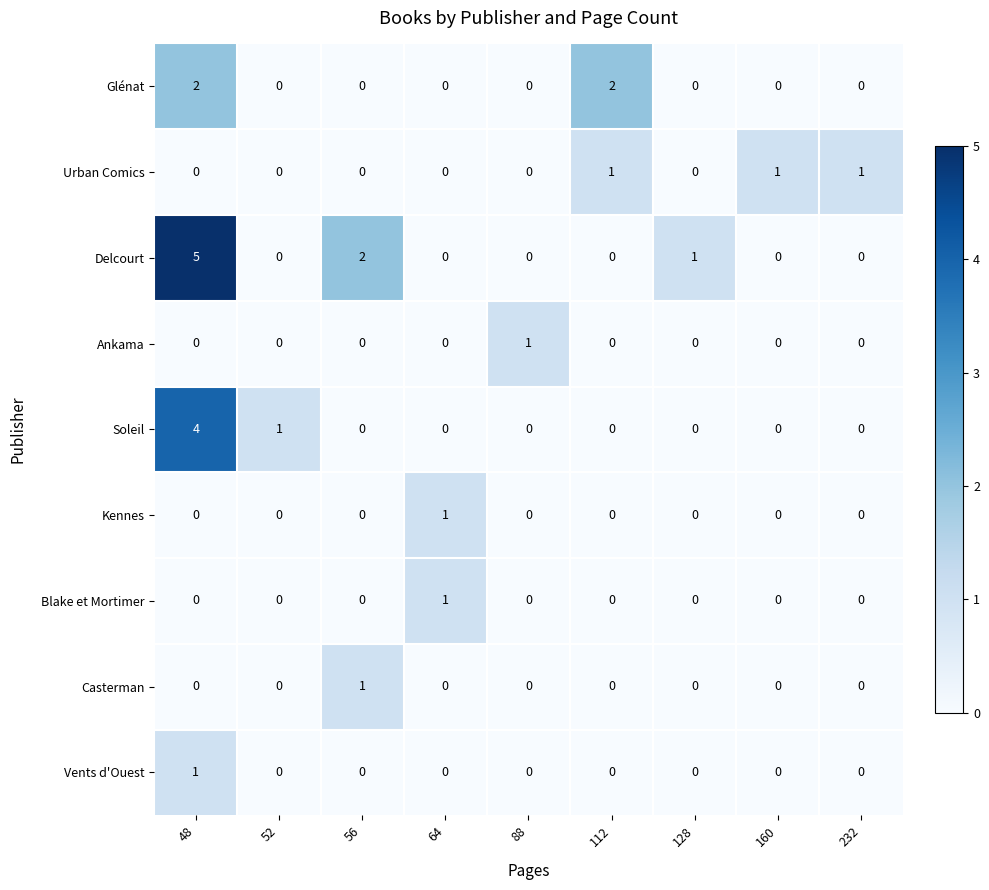

What is the sum of all Delcourt values?

8